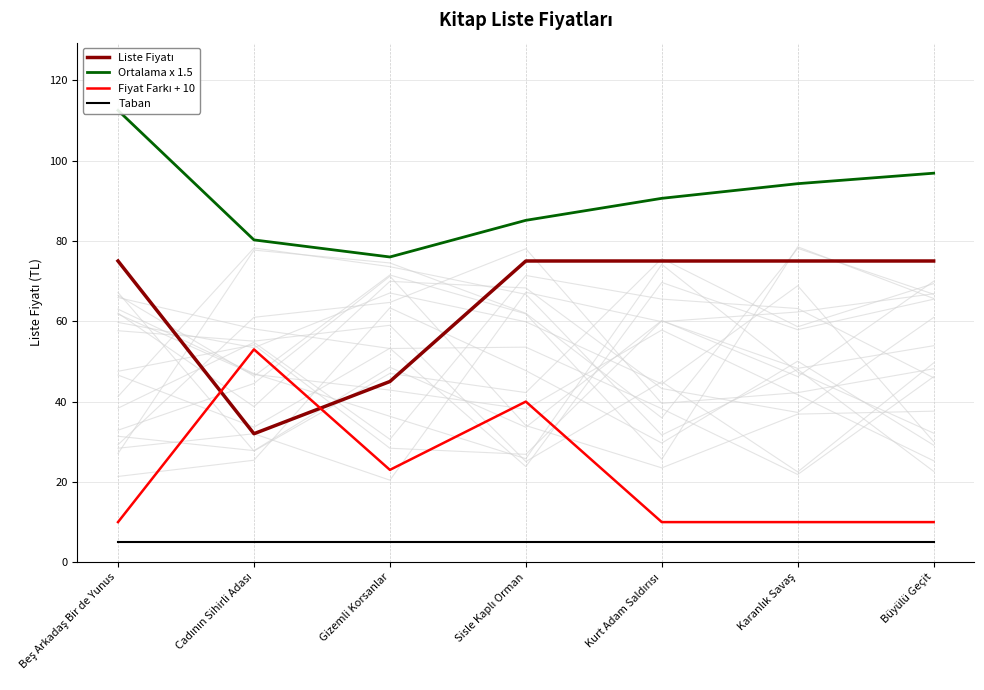

Rank the series by their maximum value, from lowest to highest.

Taban, Fiyat Farkı + 10, Liste Fiyatı, Ortalama x 1.5